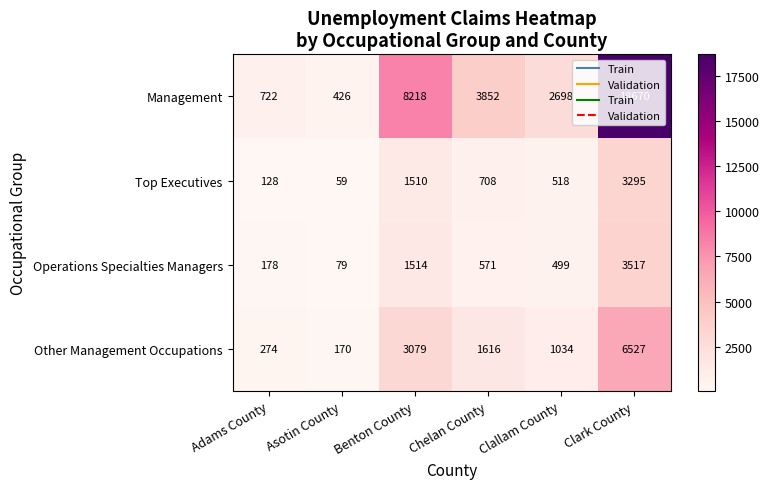

What is the difference between the maximum and second lowest values in the Top Executives series?

3167